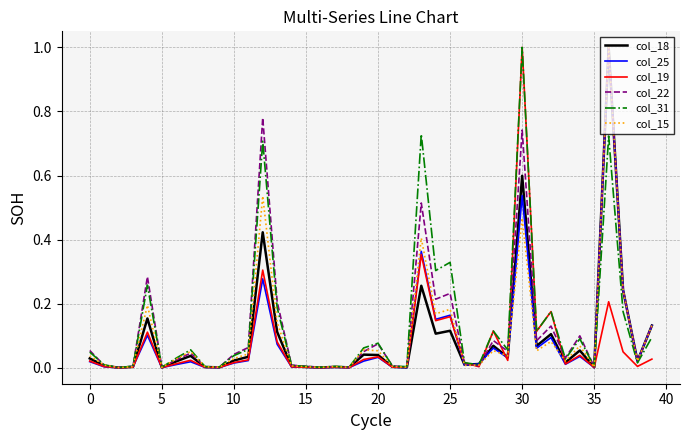

What is the maximum value for col_25?

1.0